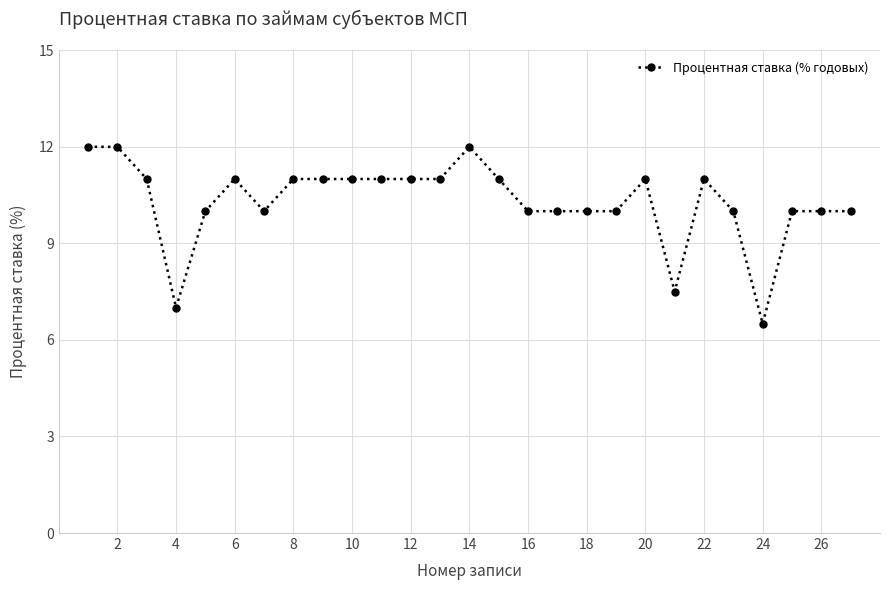

What is the minimum value shown in the chart?

6.5